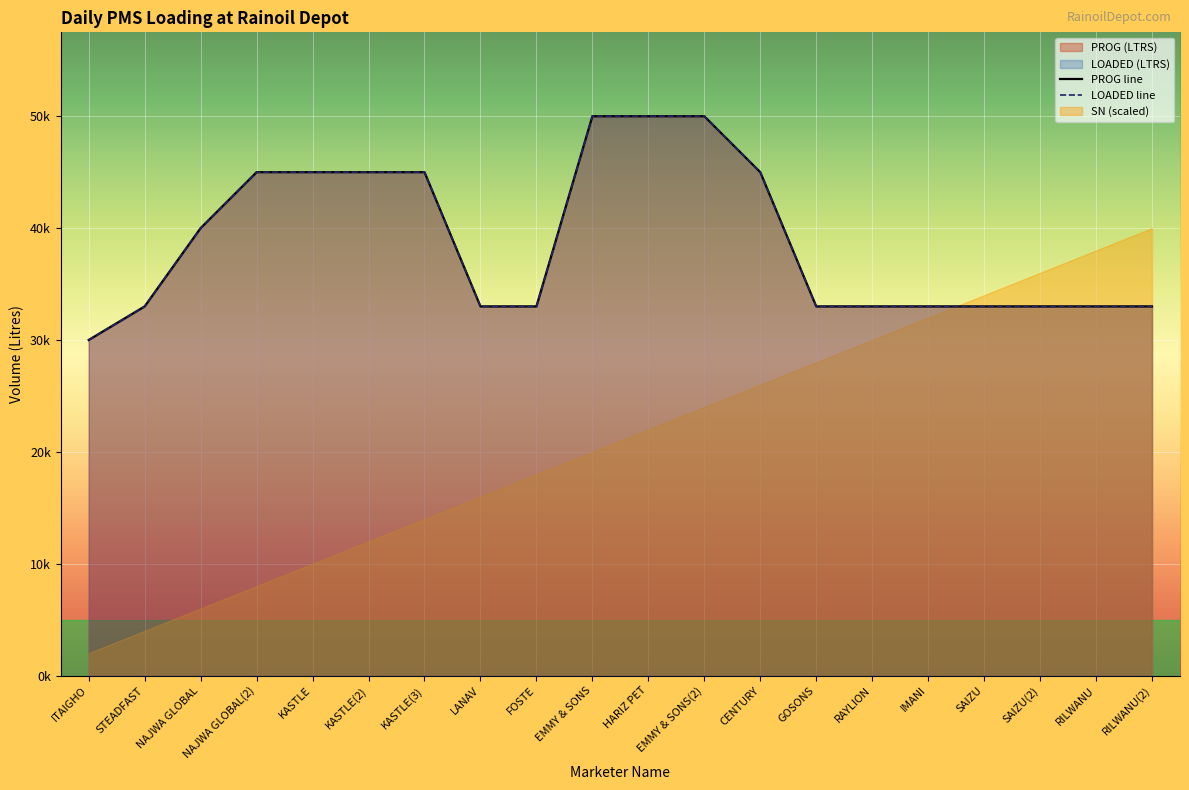

True or false: LOADED line and PROG line cross at least once.

False